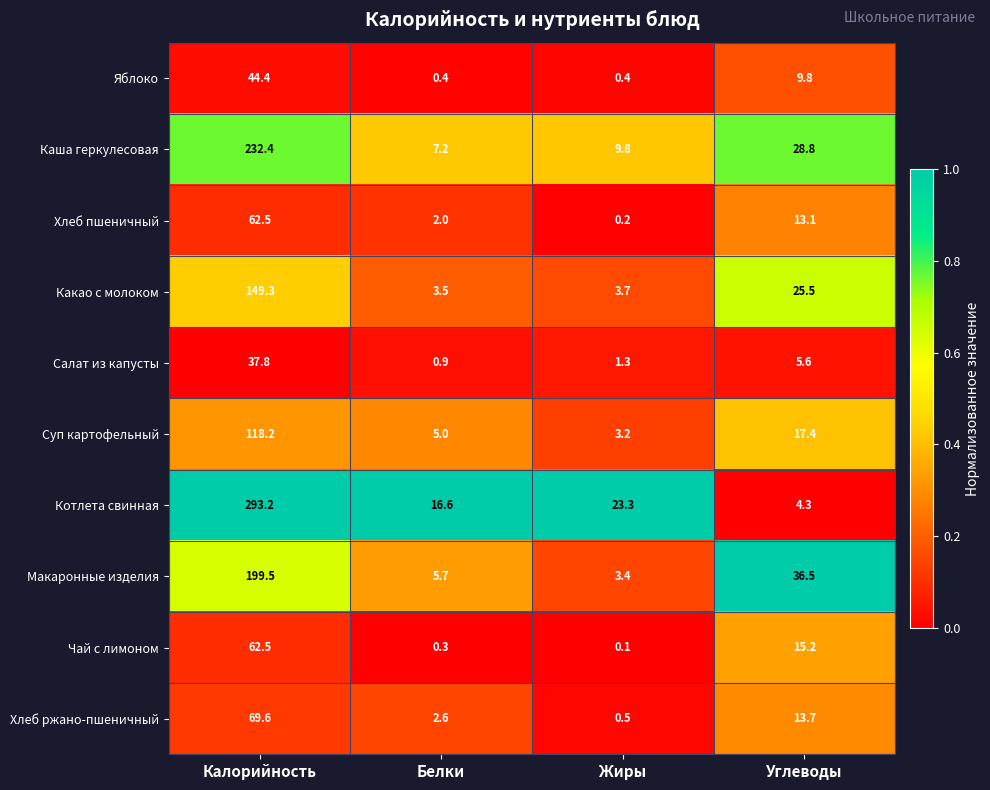

The Хлеб ржано-пшеничный series shows 0.5 at Жиры. True or false?

True